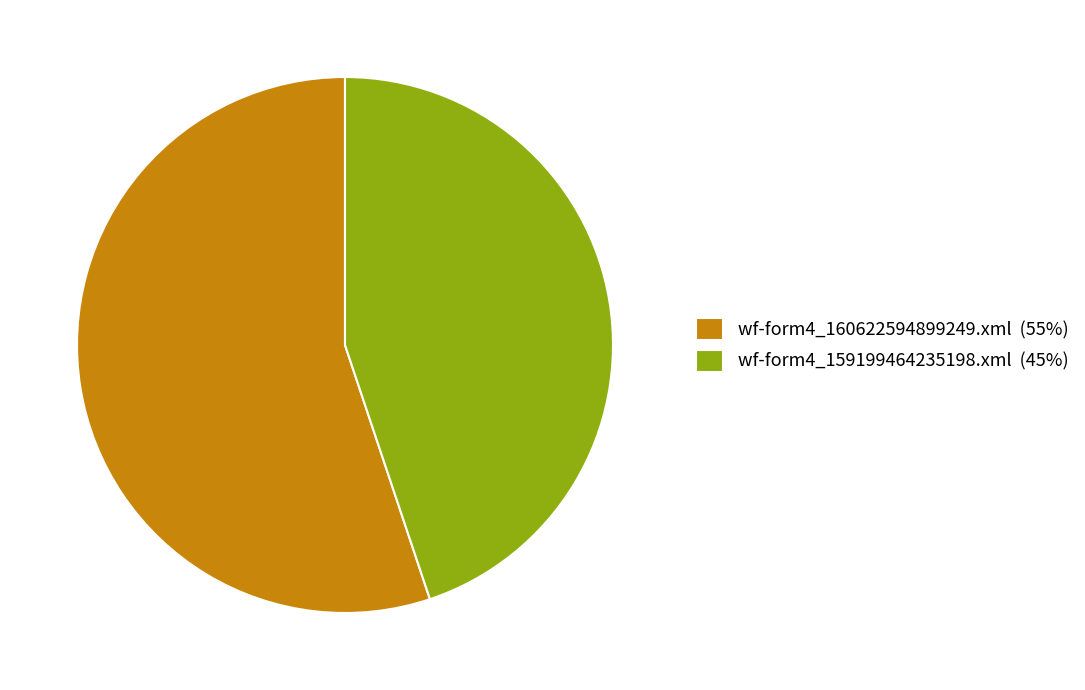

Approximately how many times larger is the value at wf-form4_159199464235198.xml (45%) compared to wf-form4_160622594899249.xml (55%)?

0.8